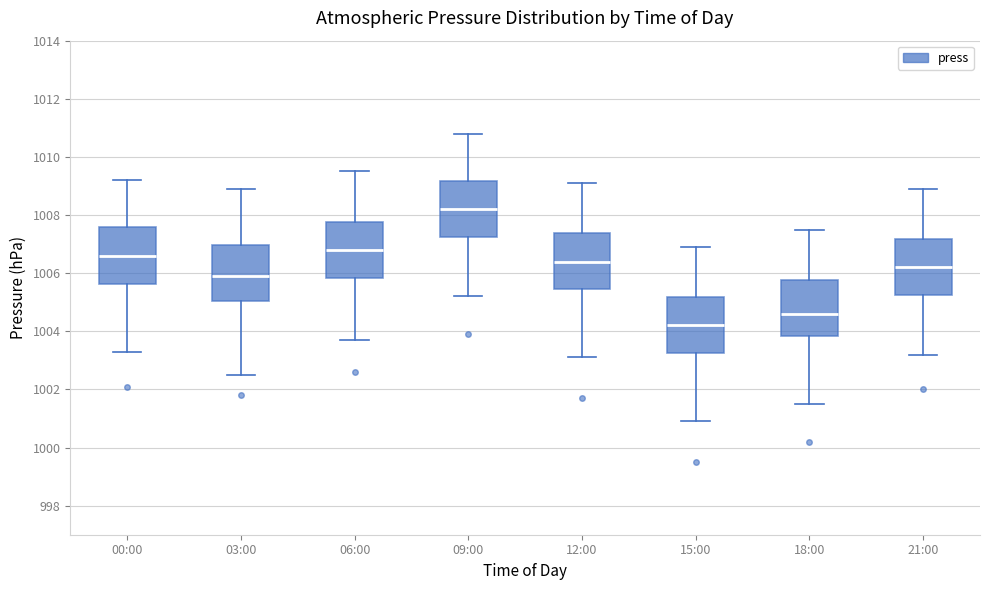

Where does the median line of the box for 21:00 sit on the y-axis? The values are not printed on the chart, so give them approximately, as read against the axis.

1006.2